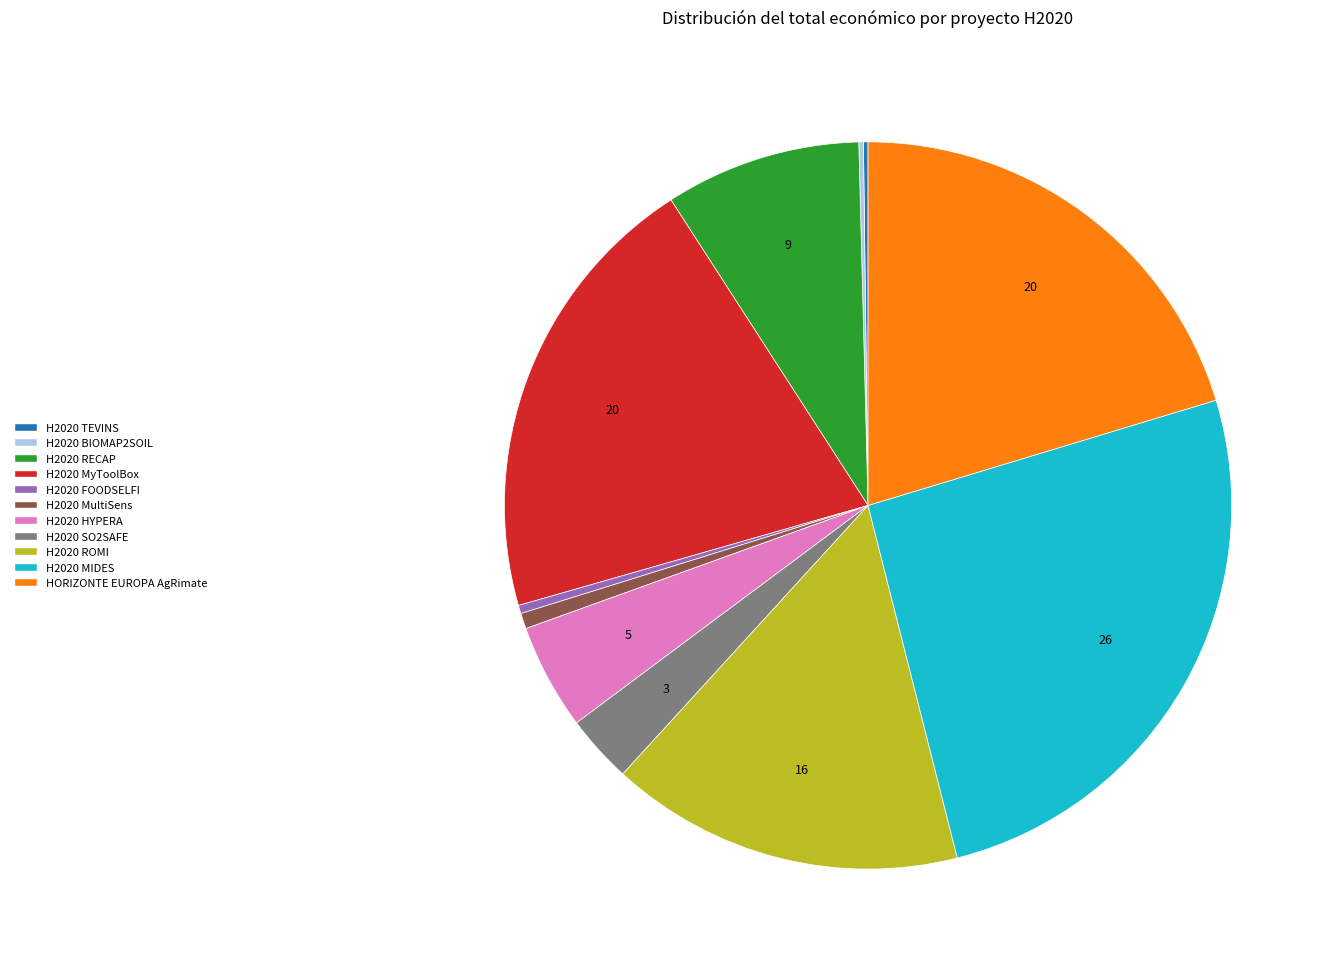

Is there a majority slice in this chart?

No